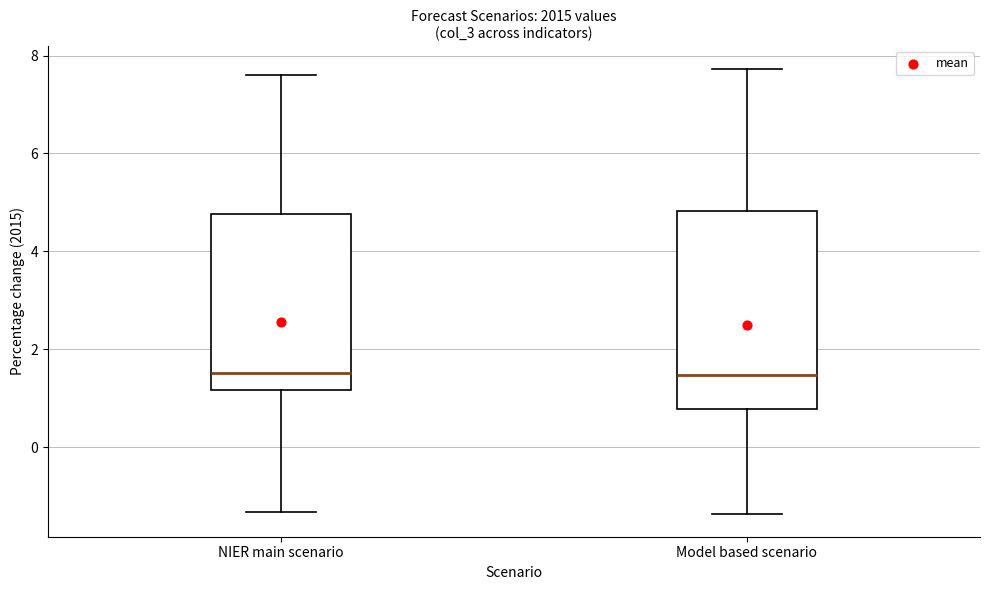

Where is the lower edge of the box for Model based scenario on the y-axis? The values are not printed on the chart, so give them approximately, as read against the axis.

0.8